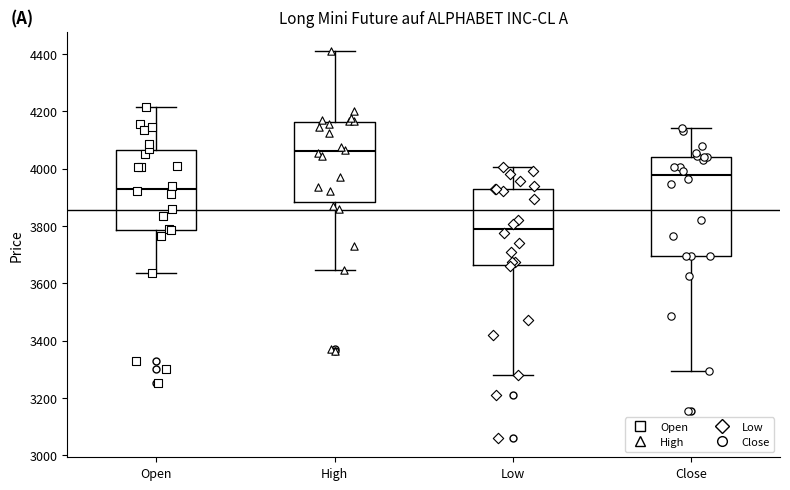

Comparing the boxes themselves (not the whiskers), which one is the tallest?

Close